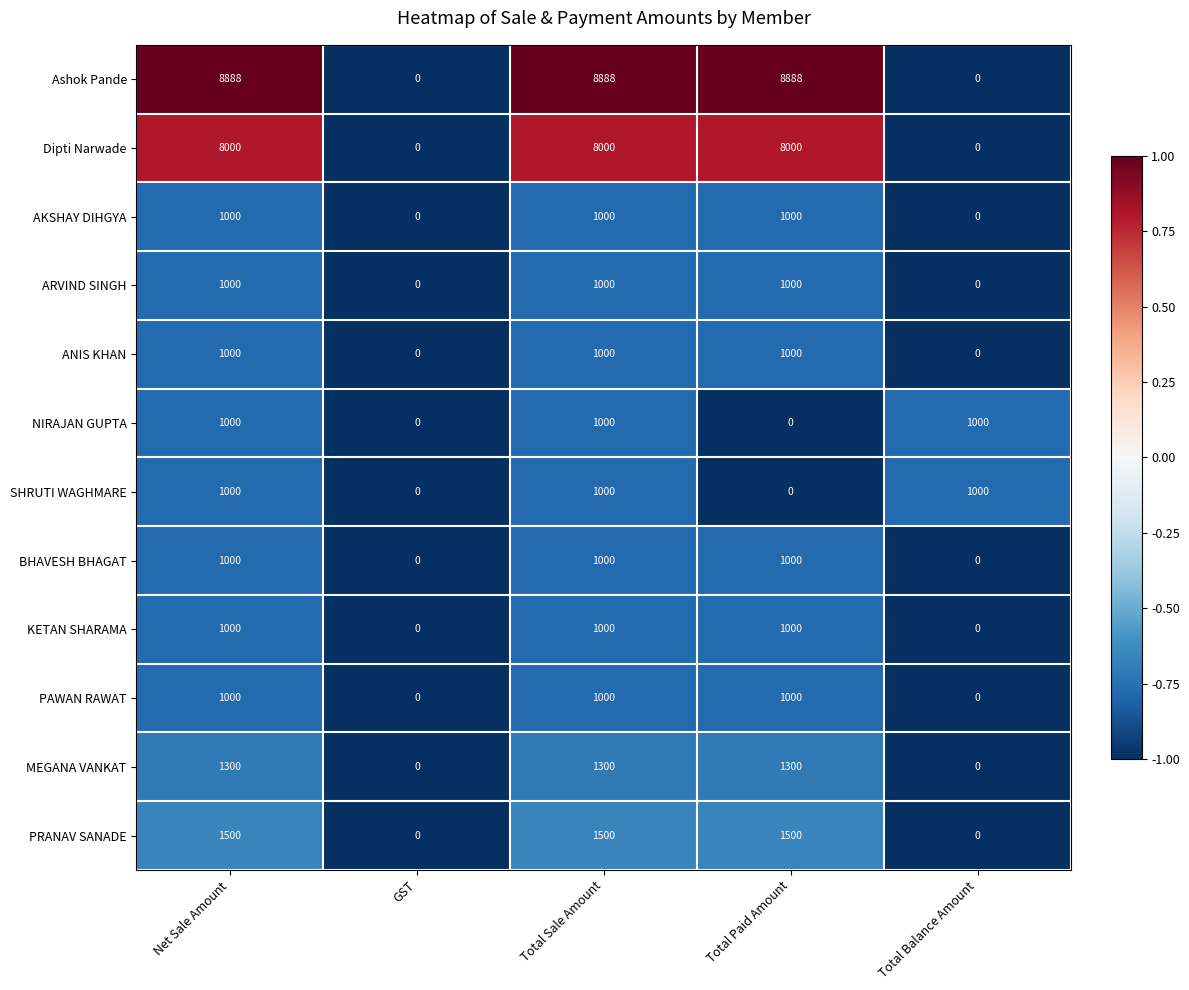

What is the maximum value for PRANAV SANADE?

1500